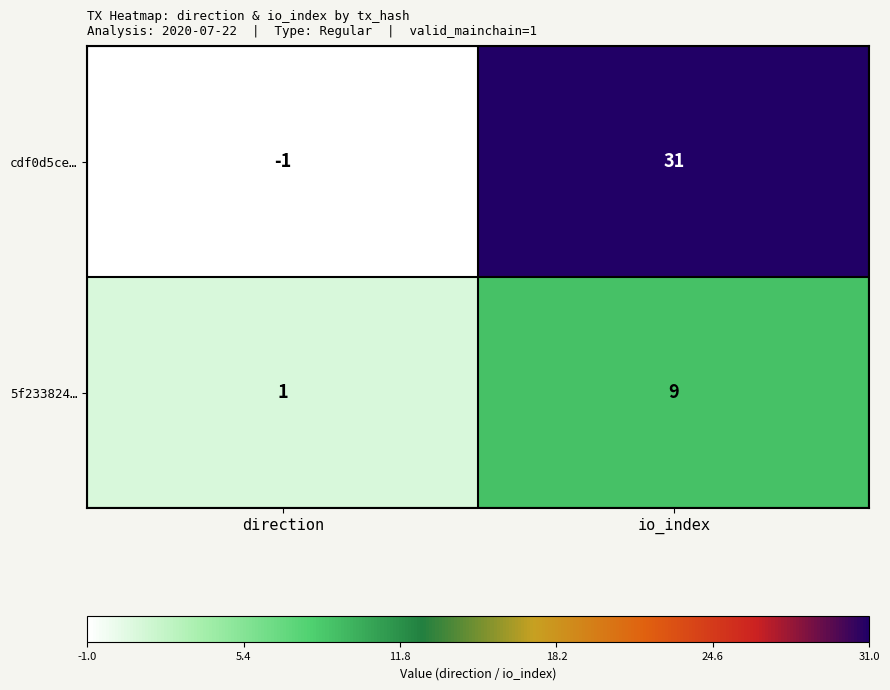

Reading left to right, list all the values displayed in this chart.

cdf0d5ce…: direction=-1	io_index=31
5f233824…: direction=1	io_index=9